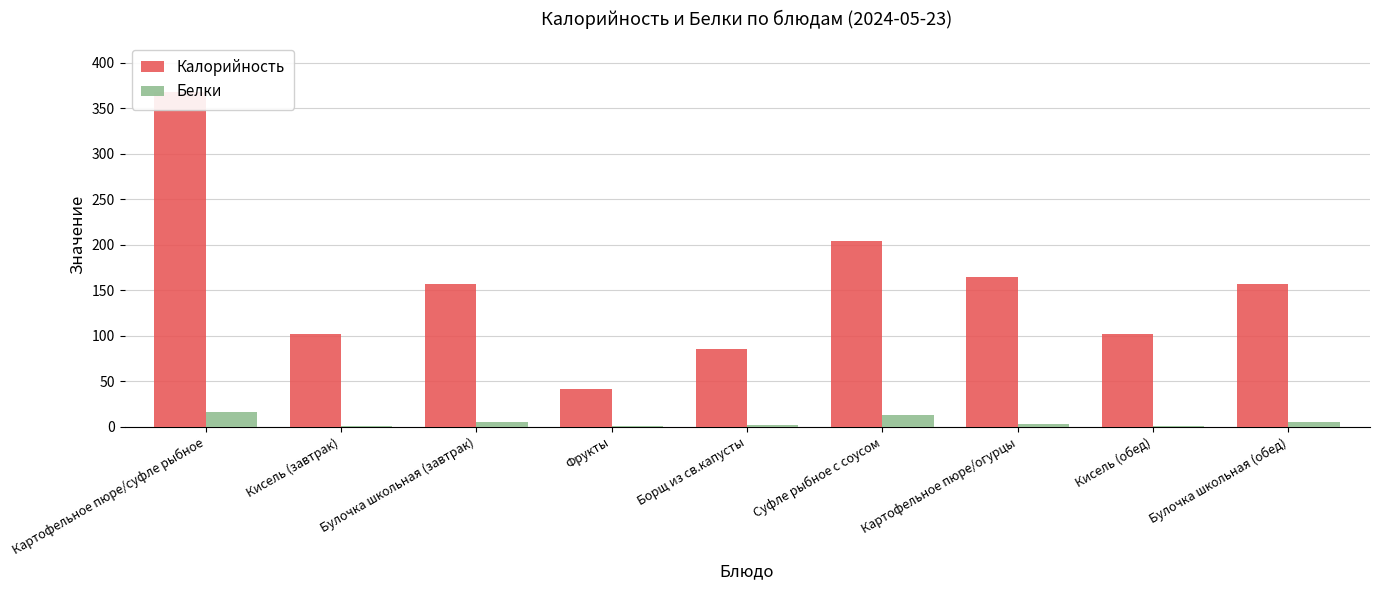

What is the total value across all series at Фрукты?

42.0